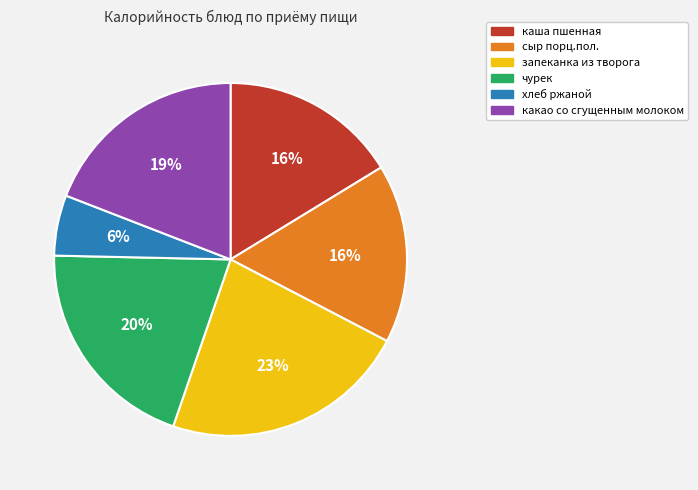

True or false: какао со сгущенным молоком accounts for 30% of the total.

False